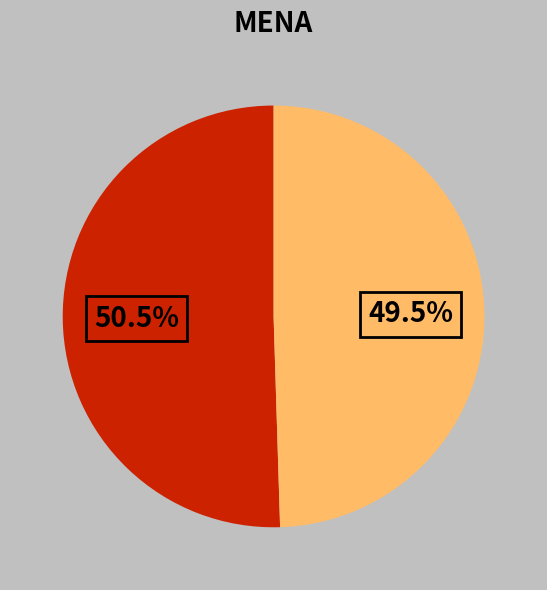

To the nearest percent, what is the average slice percentage?

50%